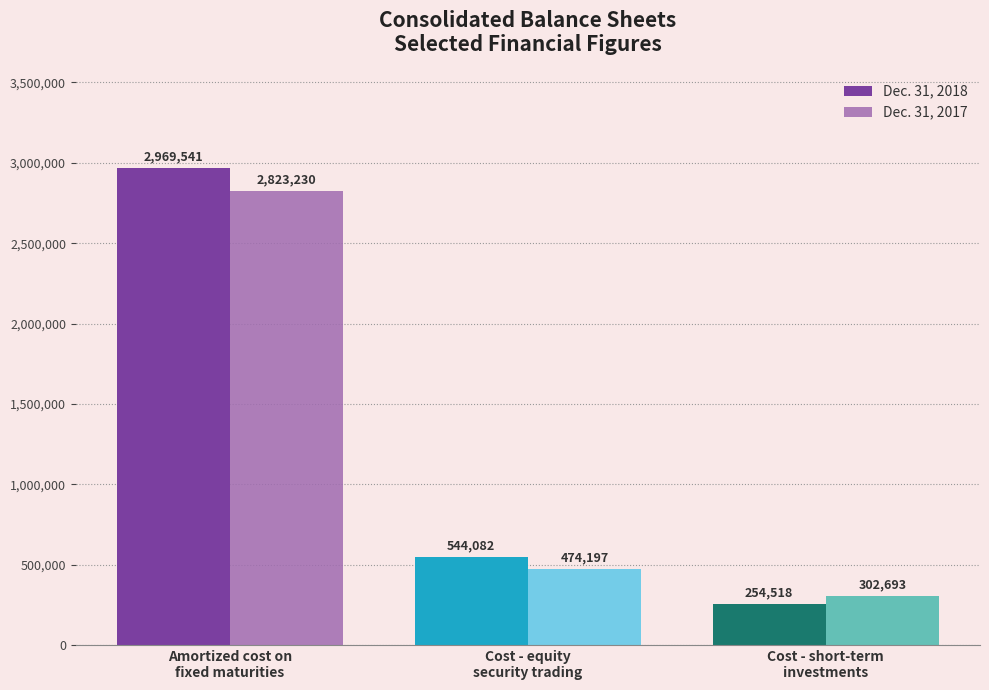

At how many categories does at least one series exceed 1882662?

1